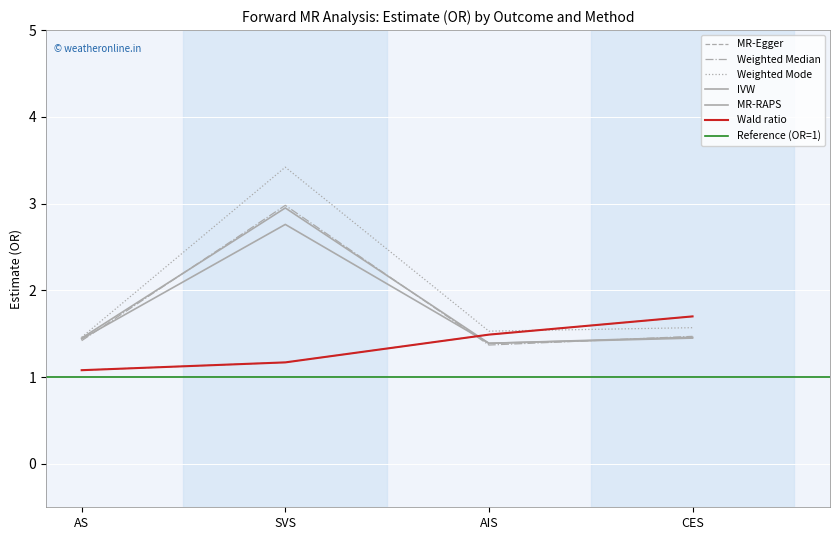

How many intersections are there between Weighted Mode and Wald ratio?

1